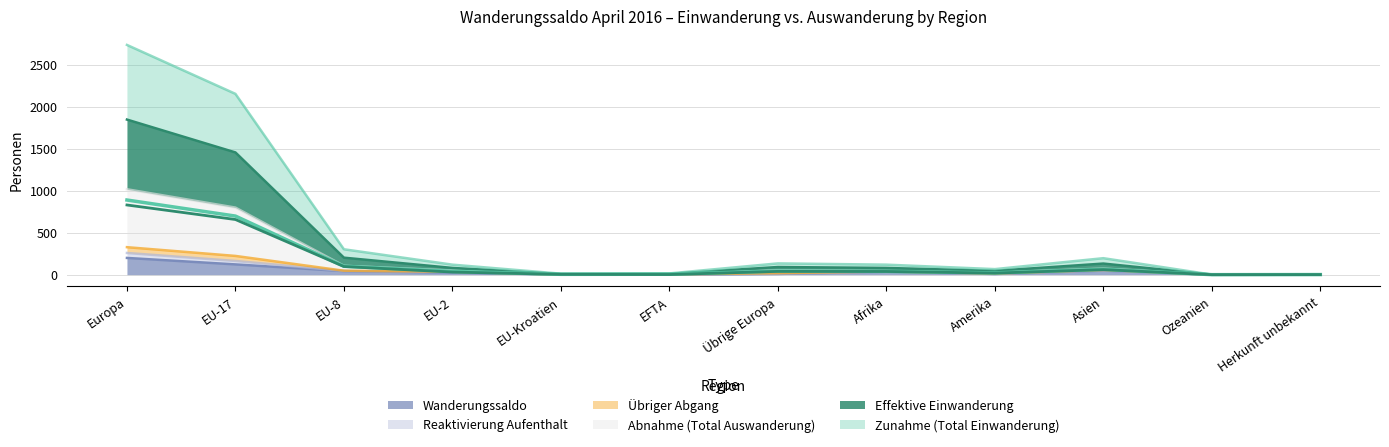

What are all the series names shown in the legend?

Zunahme (Total Einwanderung), Abnahme (Total Auswanderung), Übriger Abgang, Reaktivierung Aufenthalt, Effektive Einwanderung, Wanderungssaldo